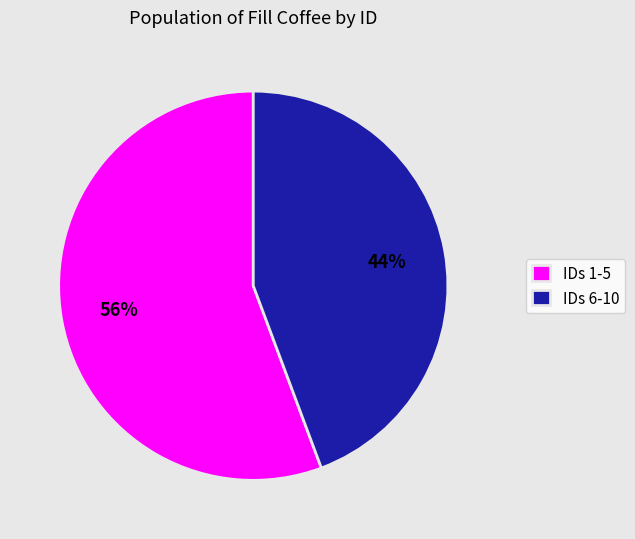

Rank the categories by value from highest to lowest.

IDs 1-5, IDs 6-10